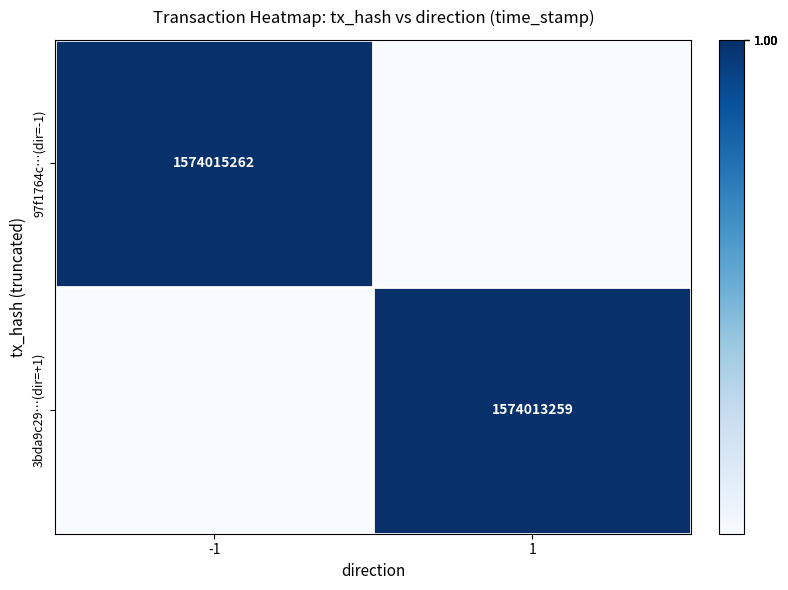

The 3bda9c29…(dir=+1) series shows 1574013259 at 1. True or false?

True